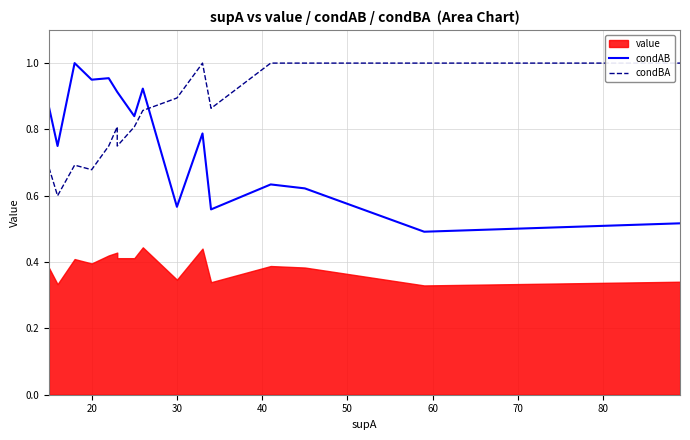

Which series ends up on top after the final intersection of condBA and condAB?

condBA